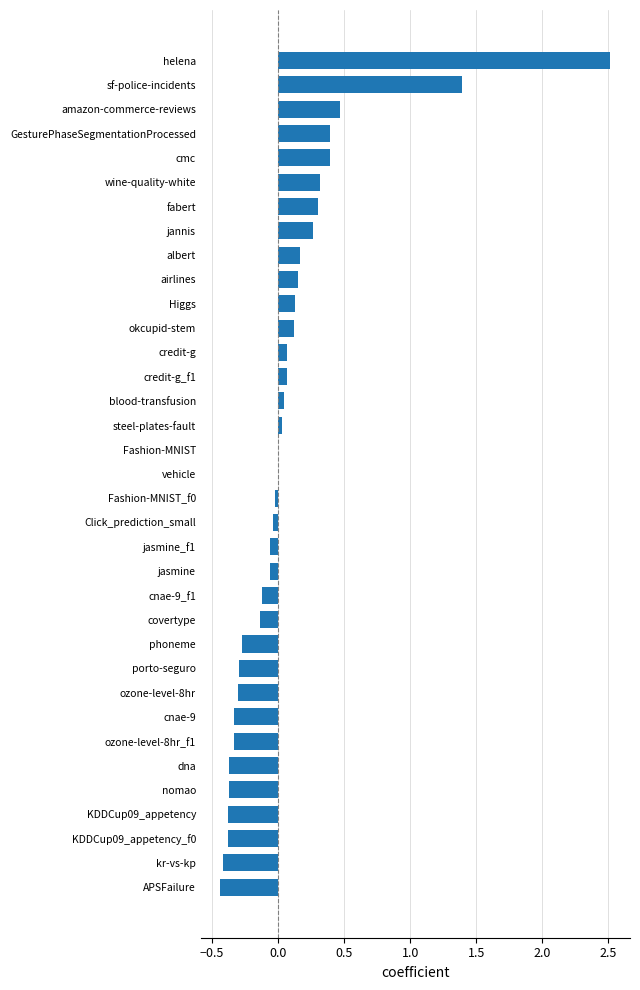

Count the number of data series in this chart.

1